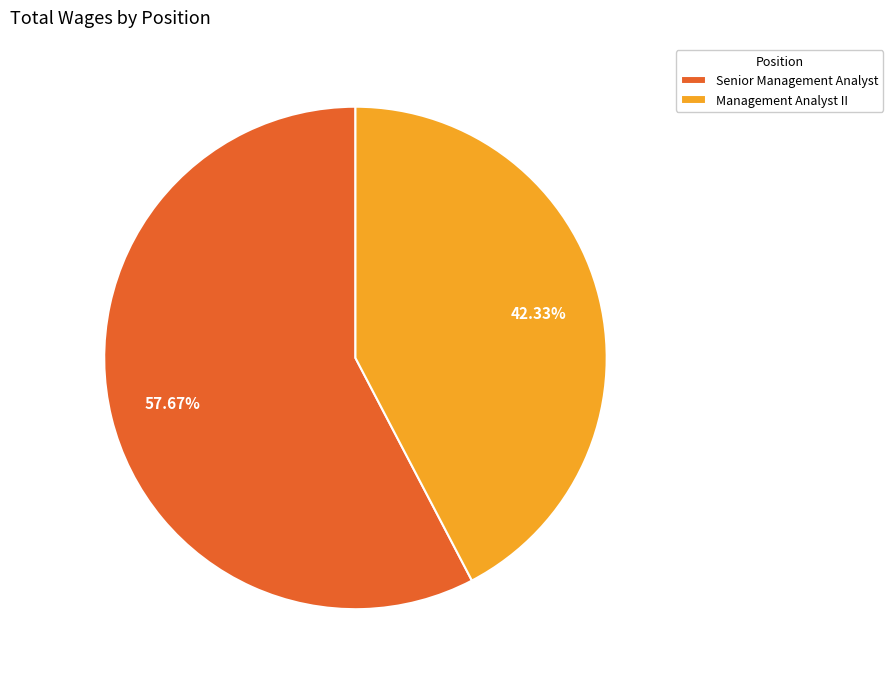

To the nearest percent, what percentage of the pie is Management Analyst II?

42%